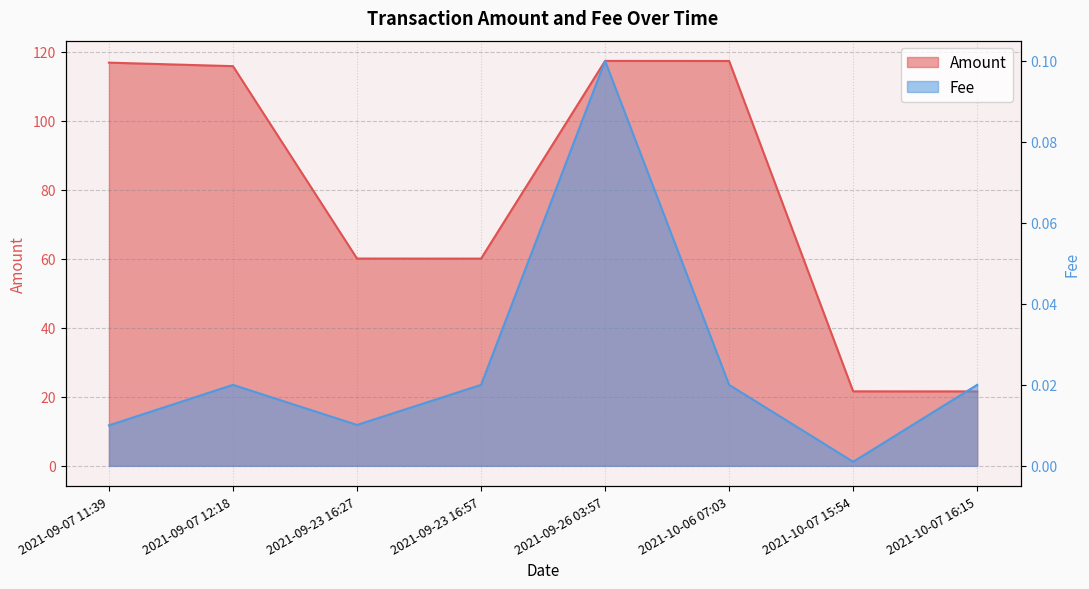

Which series changed the most between 2021-09-07 12:18 and 2021-09-23 16:27?

Amount